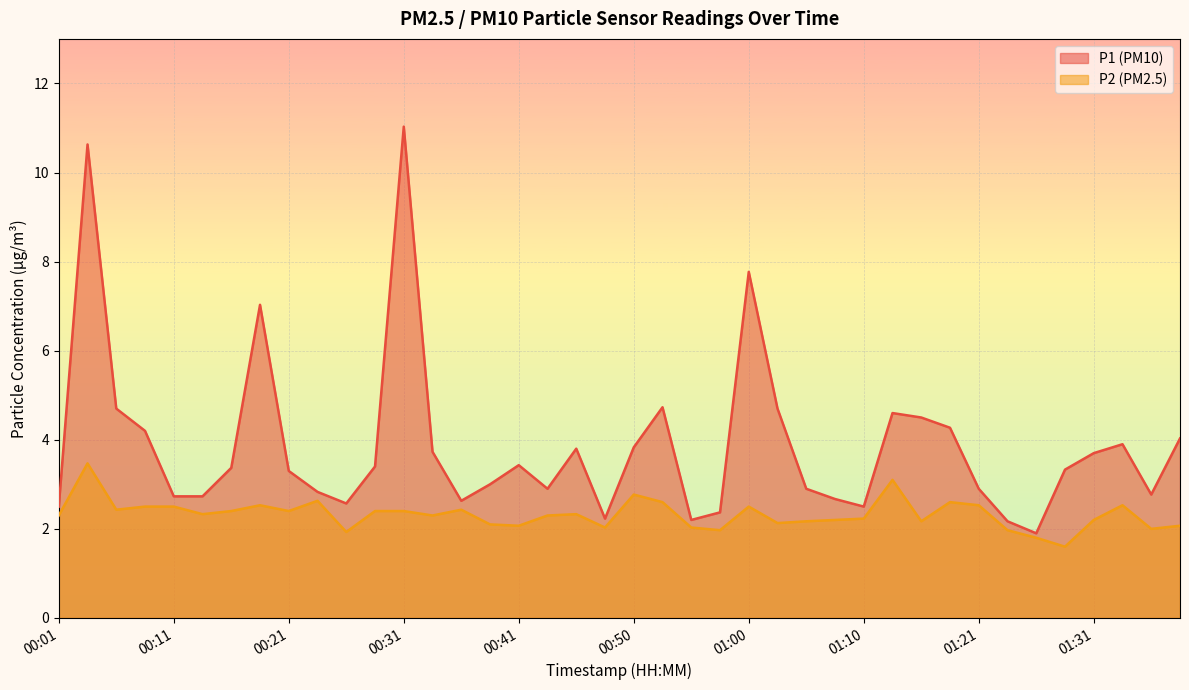

Reading left to right, what are all the values shown in this chart?

P1 line: 2.5	10.6	4.7	4.2	2.7	2.7	3.4	7.0	3.3	2.8	2.6	3.4	11.0	3.7	2.6	3.0	3.4	2.9	3.8	2.2	3.8	4.7	2.2	2.4	7.8	4.7	2.9	2.7	2.5	4.6	4.5	4.3	2.9	2.2	1.9	3.3	3.7	3.9	2.8	4.0
P2 line: 2.3	3.5	2.4	2.5	2.5	2.3	2.4	2.5	2.4	2.6	1.9	2.4	2.4	2.3	2.4	2.1	2.1	2.3	2.3	2.0	2.8	2.6	2.0	2.0	2.5	2.1	2.2	2.2	2.2	3.1	2.2	2.6	2.5	2.0	1.8	1.6	2.2	2.5	2.0	2.1